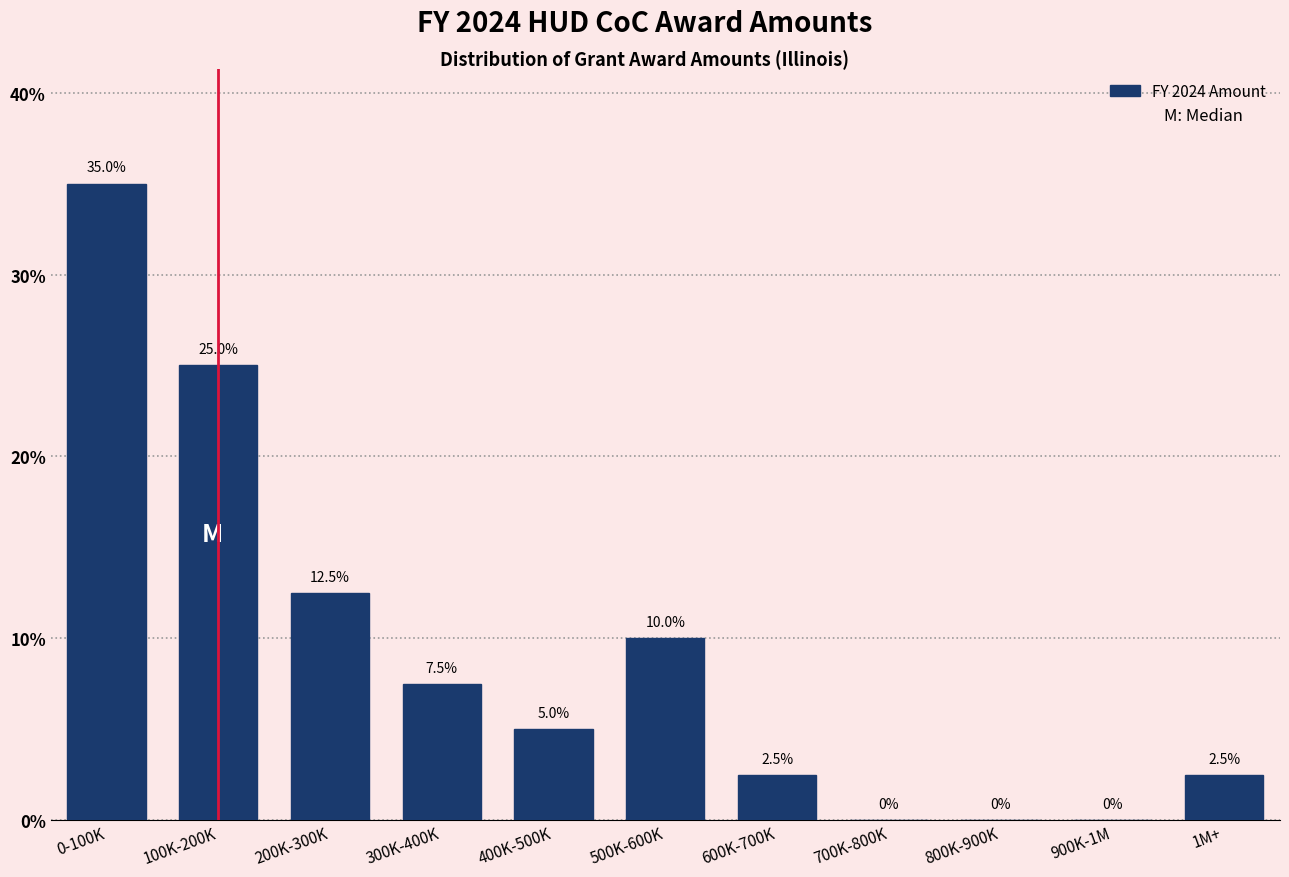

Reading left to right, extract all data points from this chart.

0-100K=35.0	100K-200K=25.0	200K-300K=12.5	300K-400K=7.5	400K-500K=5.0	500K-600K=10.0	600K-700K=2.5	700K-800K=0.0	800K-900K=0.0	900K-1M=0.0	1M+=2.5